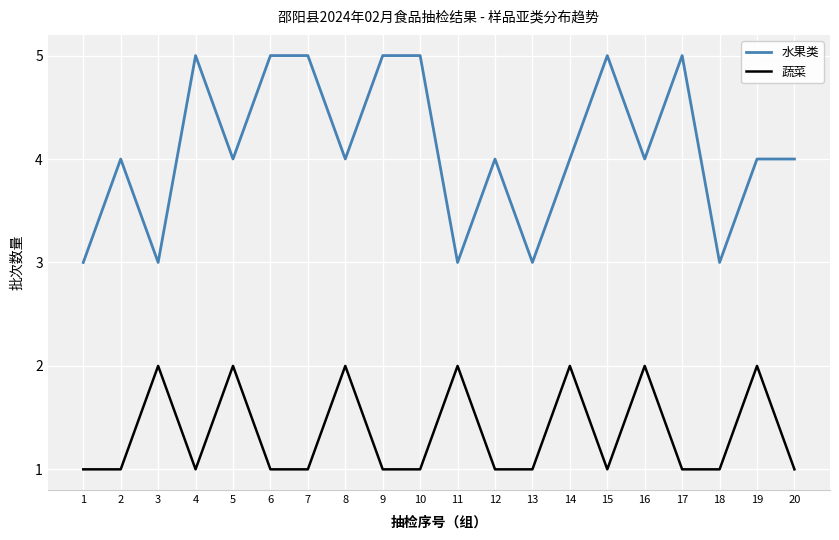

How many lines are shown in the chart?

2